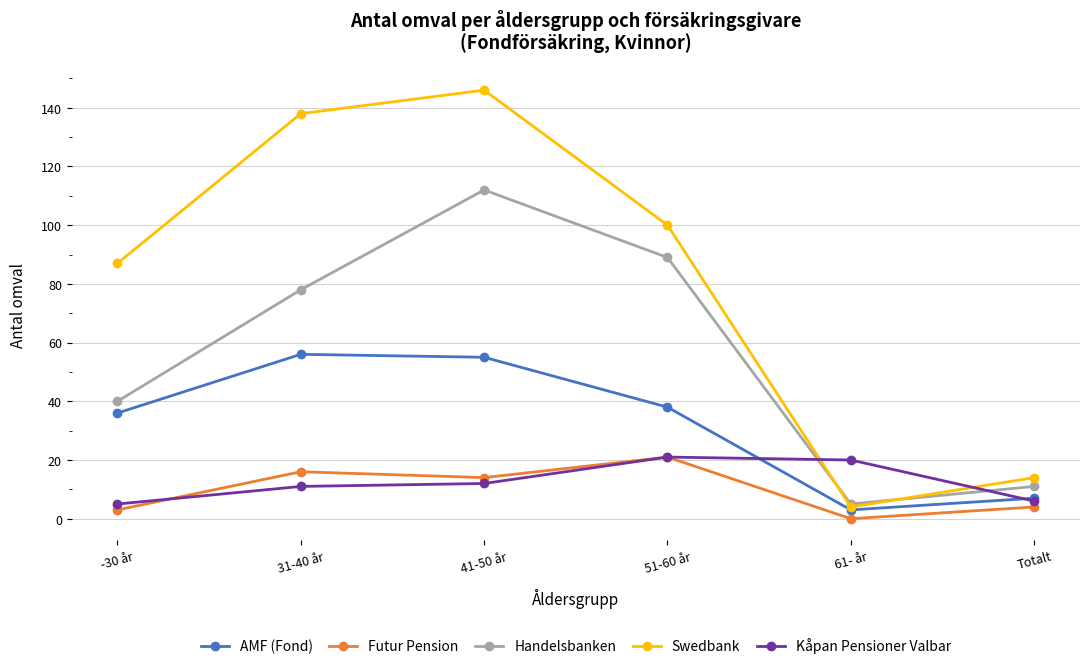

At which category does Handelsbanken reach its first local peak?

41-50 år